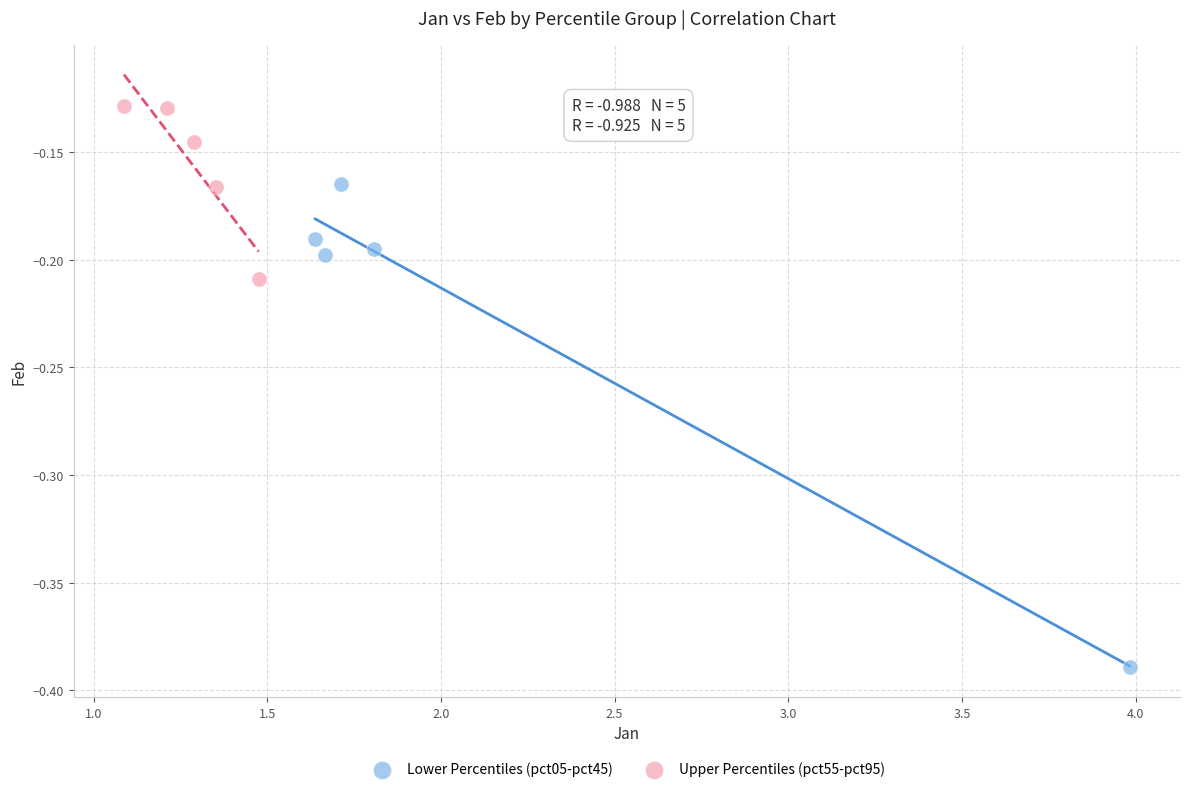

Which series reaches the minimum Y coordinate?

Lower Percentiles (pct05-pct45)